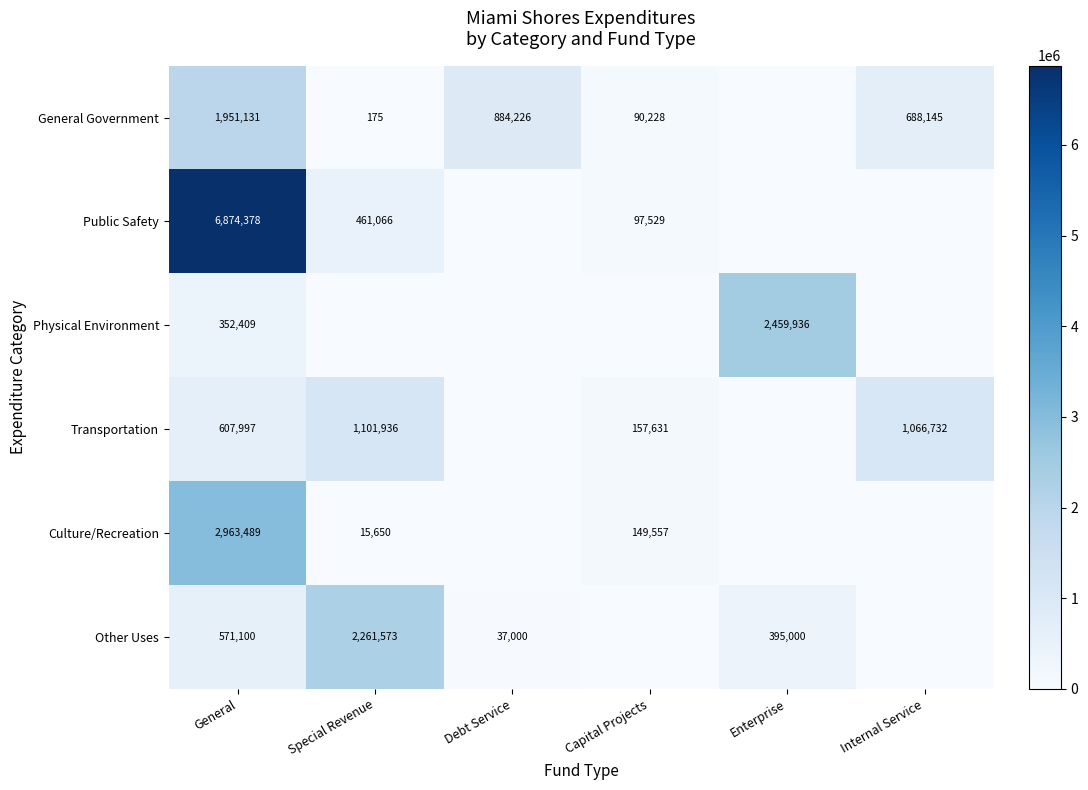

The Other Uses series shows 395000 at Enterprise. True or false?

True